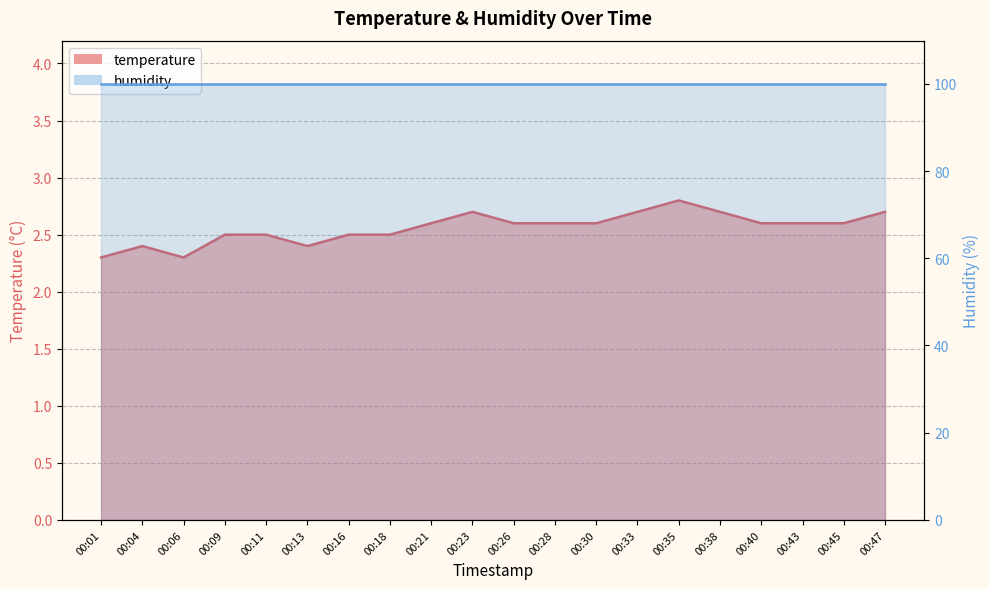

What is the smallest value displayed?

2.3